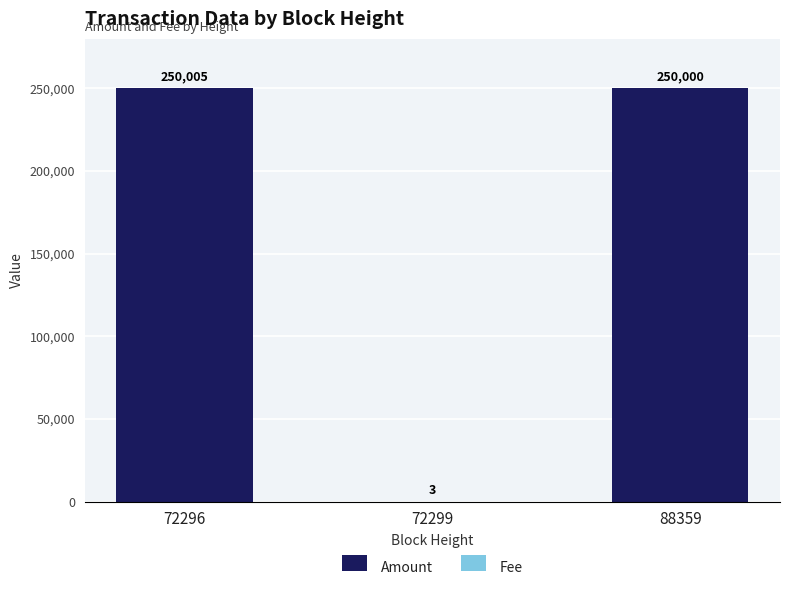

At which label does Amount reach its peak?

72296